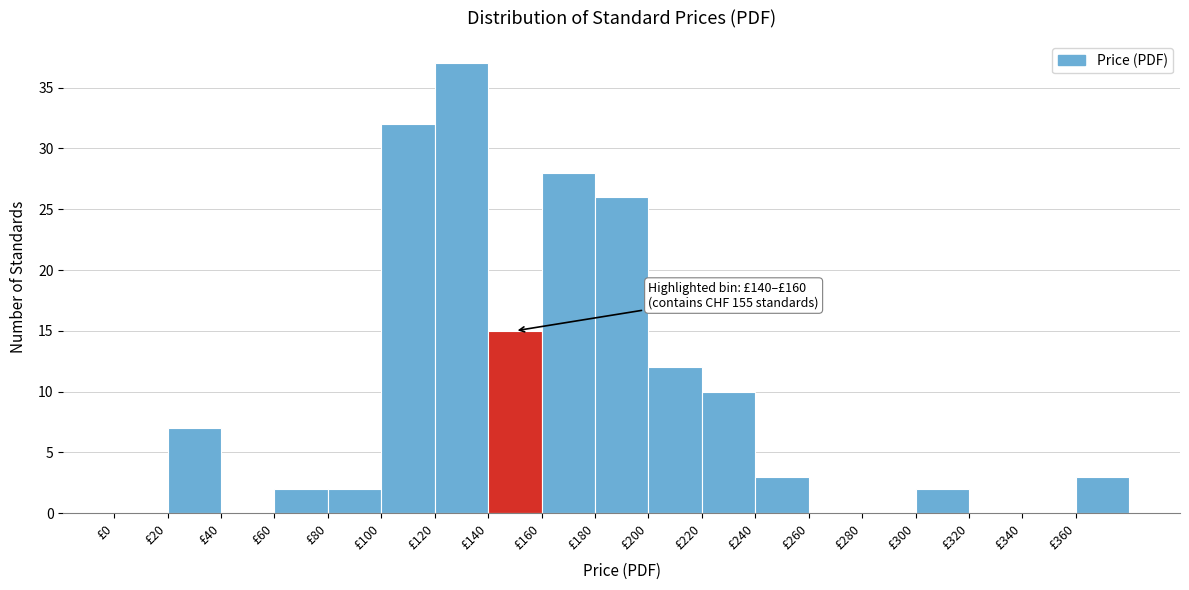

Which range on the x-axis has the tallest bar?

120 to 140